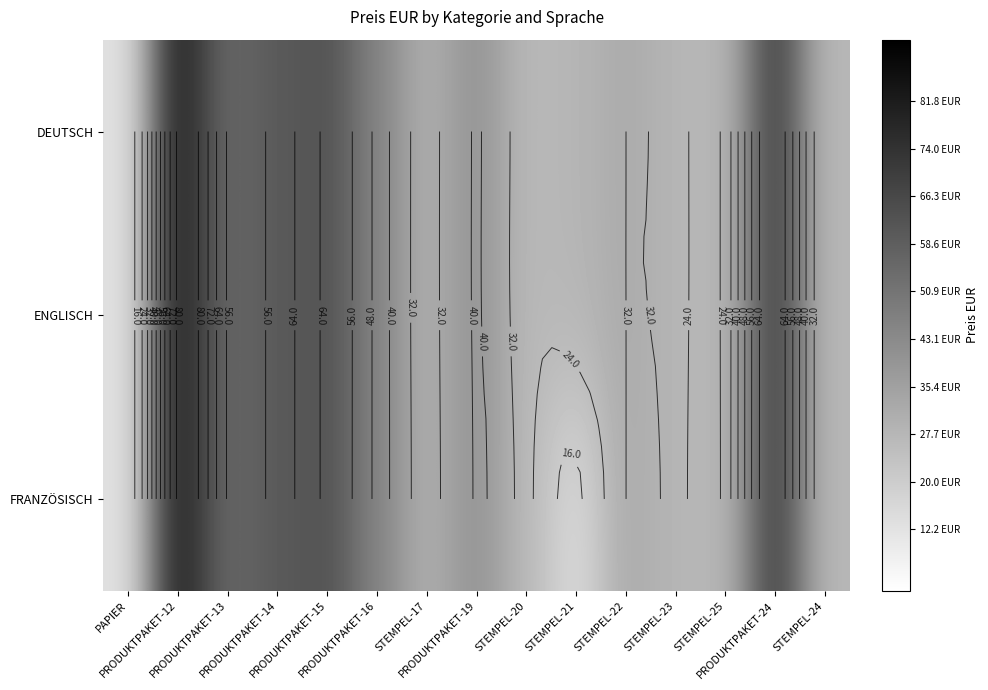

Which has a higher value, PRODUKTPAKET-19 or STEMPEL-25?

PRODUKTPAKET-19